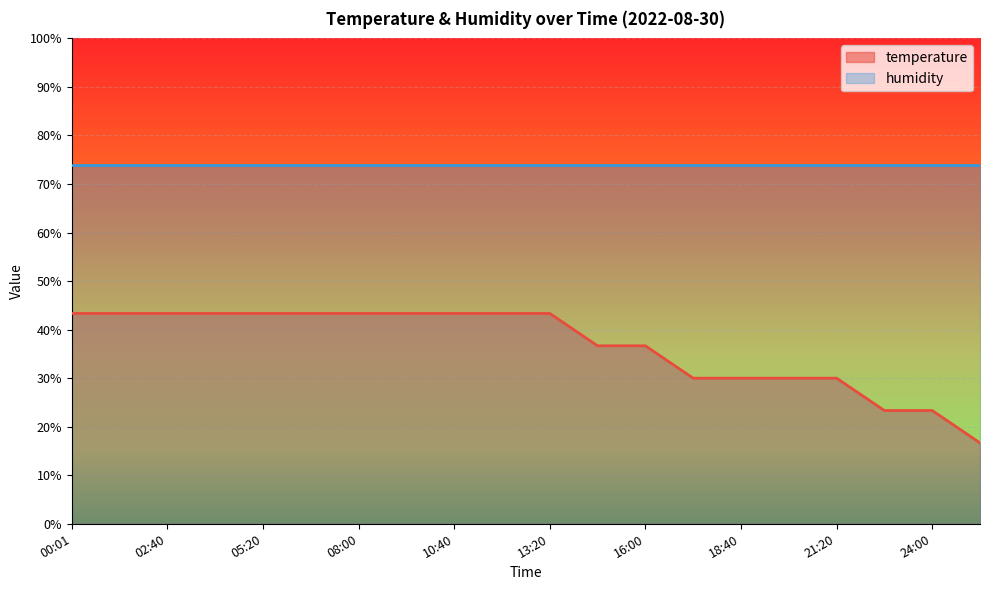

Count the number of data series in this chart.

2